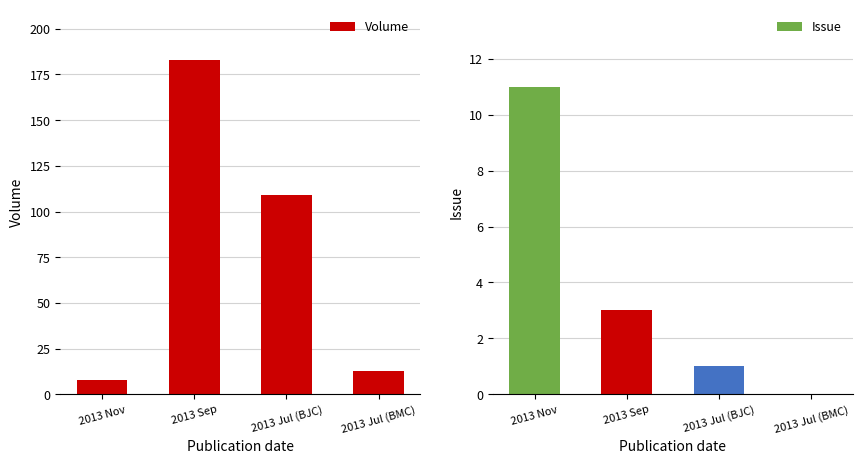

What are all the series names shown in the legend?

Volume, Issue